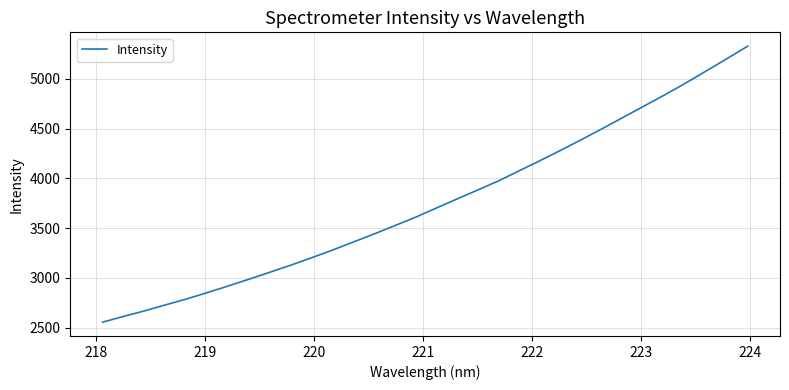

What is the greatest value displayed?

5327.4